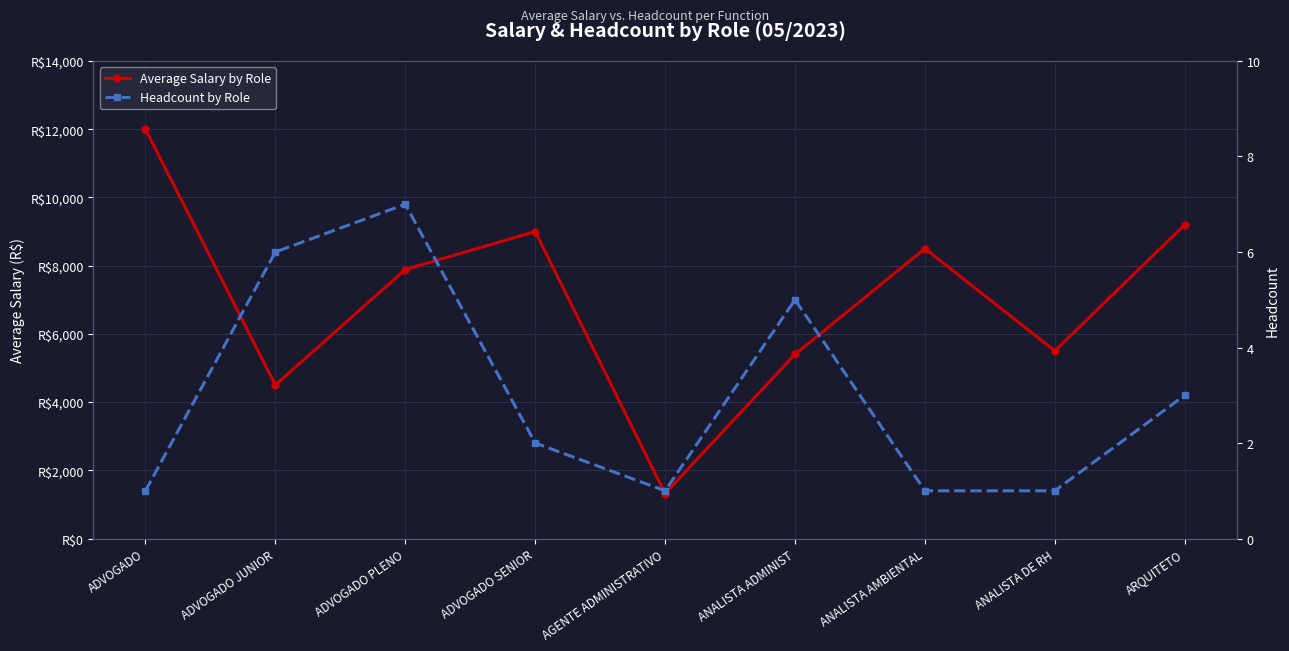

True or false: Headcount by Role and Average Salary by Role intersect in this chart.

False